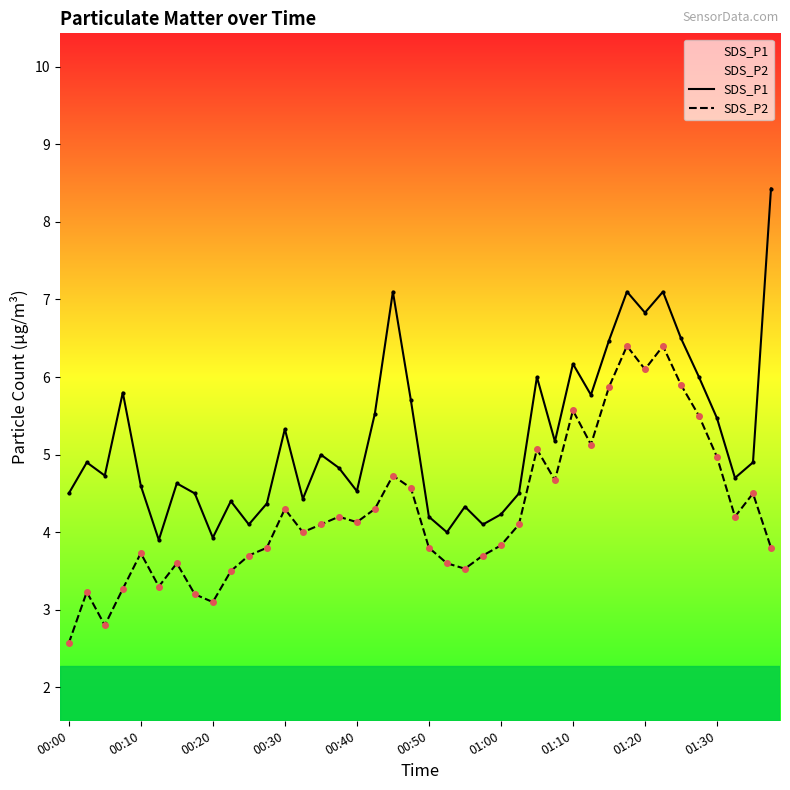

Reading right to left, list all the values displayed in this chart.

SDS_P1: 8.4	4.9	4.7	5.5	6.0	6.5	7.1	6.8	7.1	6.5	5.8	6.2	5.2	6.0	4.5	4.2	4.1	4.3	4.0	4.2	5.7	7.1	5.5	4.5	4.8	5.0	4.4	5.3	4.4	4.1	4.4	3.9	4.5	4.6	3.9	4.6	5.8	4.7	4.9	4.5
SDS_P2: 3.8	4.5	4.2	5.0	5.5	5.9	6.4	6.1	6.4	5.9	5.1	5.6	4.7	5.1	4.1	3.8	3.7	3.5	3.6	3.8	4.6	4.7	4.3	4.1	4.2	4.1	4.0	4.3	3.8	3.7	3.5	3.1	3.2	3.6	3.3	3.7	3.3	2.8	3.2	2.6